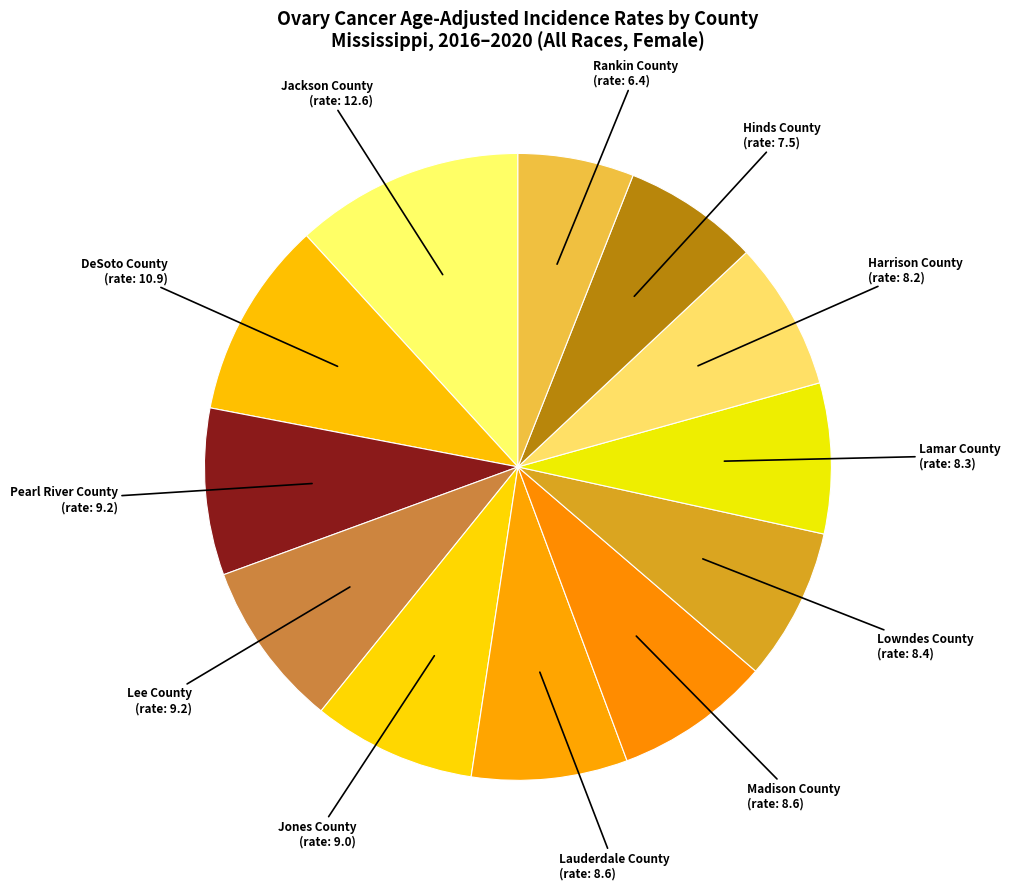

Does Lowndes County represent more than half of the total?

No